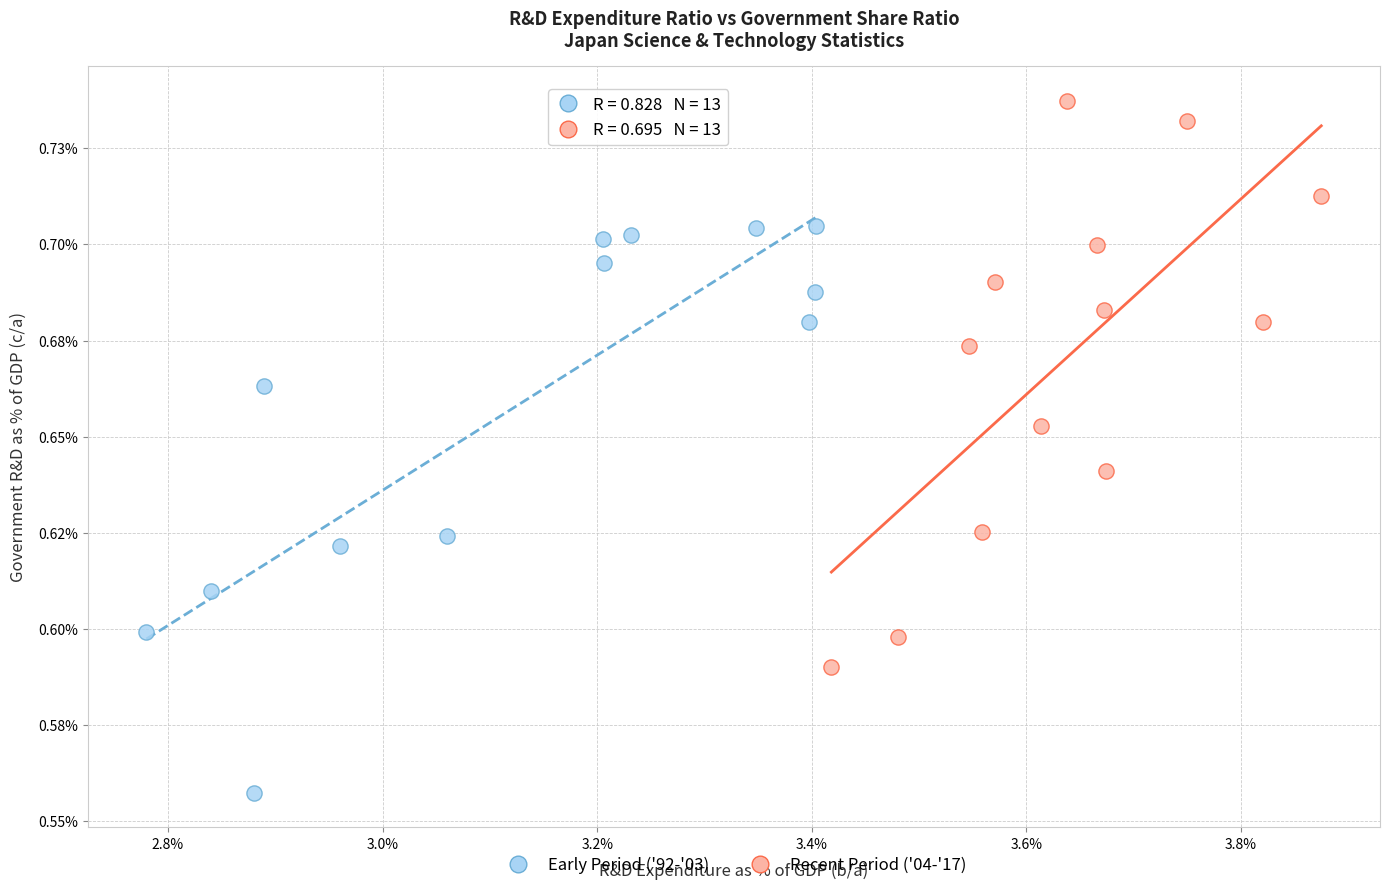

Which series contains the lowest Y value?

Early Period ('92-'03)